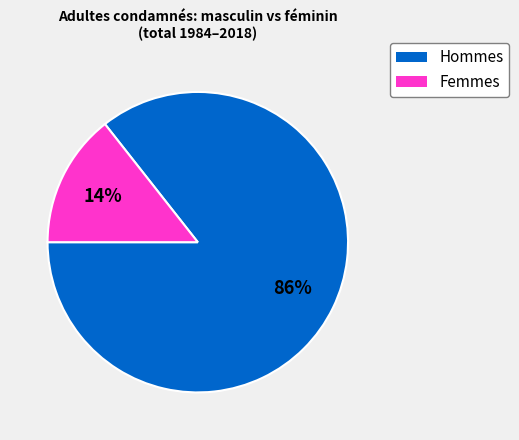

Is there a majority slice in this chart?

Yes